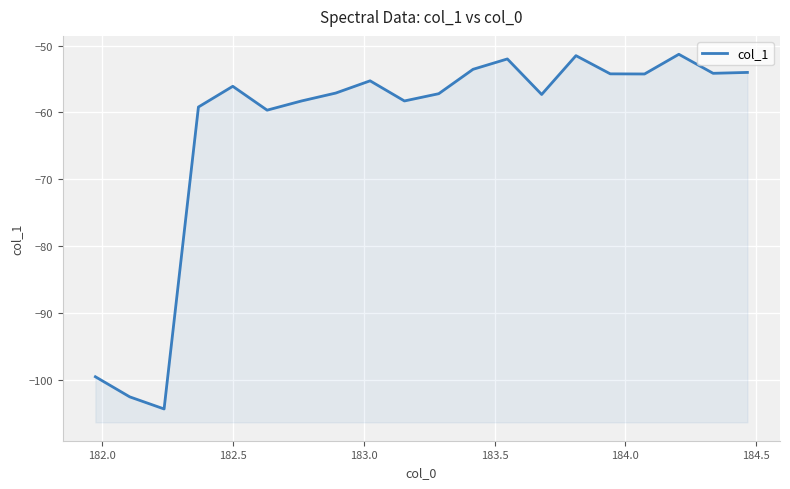

How many lines are shown in the chart?

1